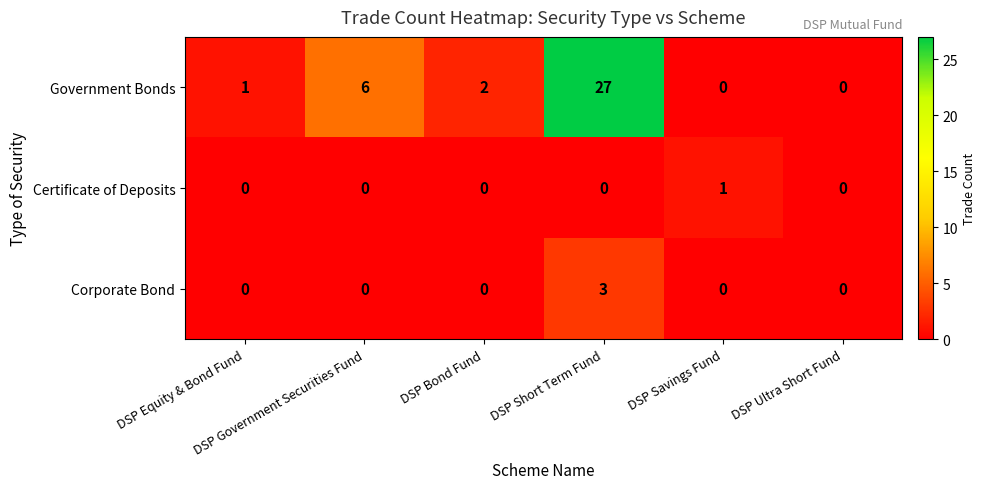

Rank the series by their maximum value, from highest to lowest.

Government Bonds, Corporate Bond, Certificate of Deposits